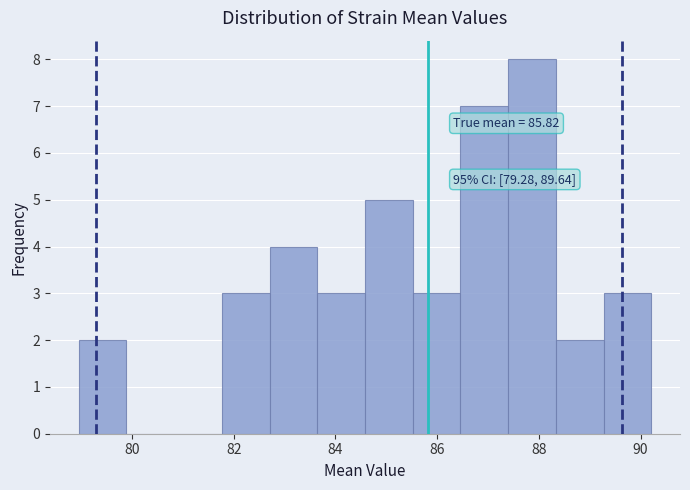

Which range on the x-axis has the tallest bar?

87.4 to 88.4